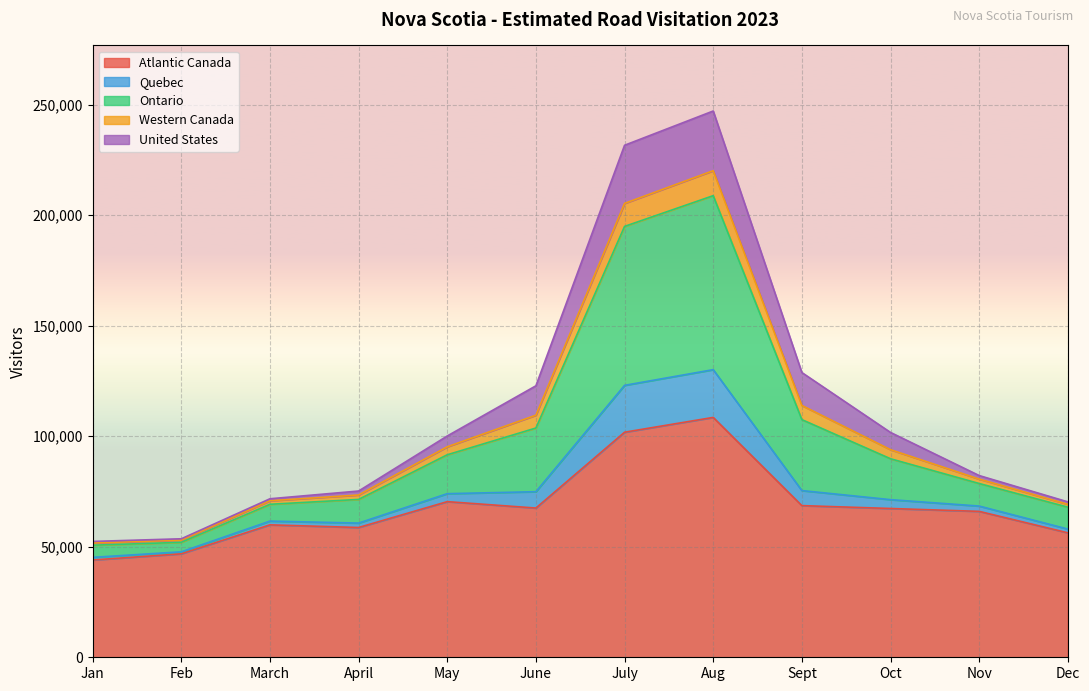

Which category has the highest value in the Atlantic Canada series?

Aug